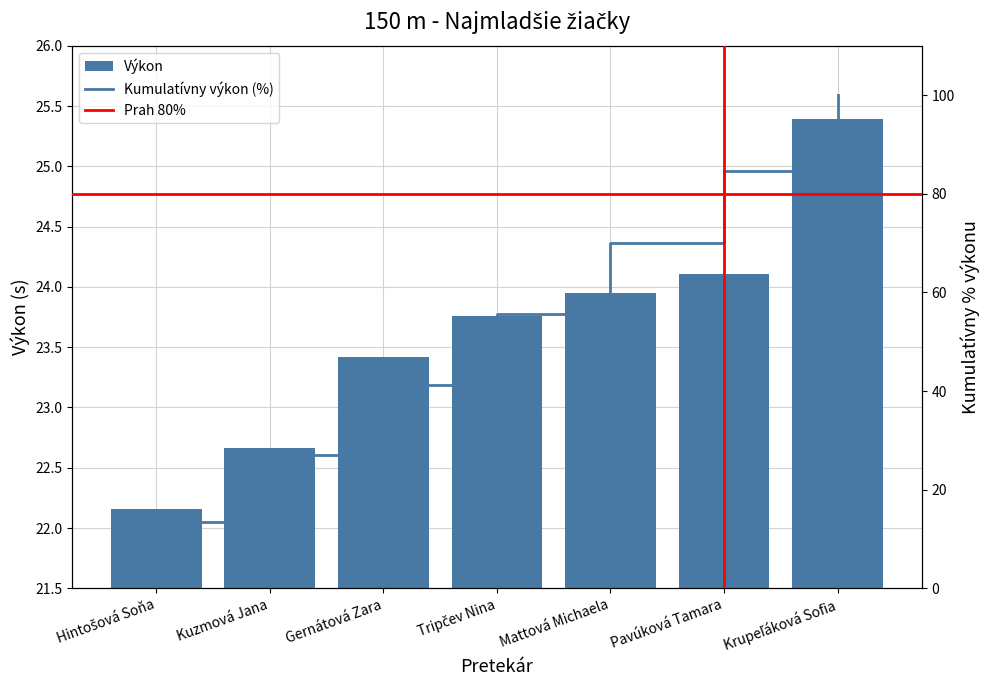

What is the minimum value shown in the chart?

22.2